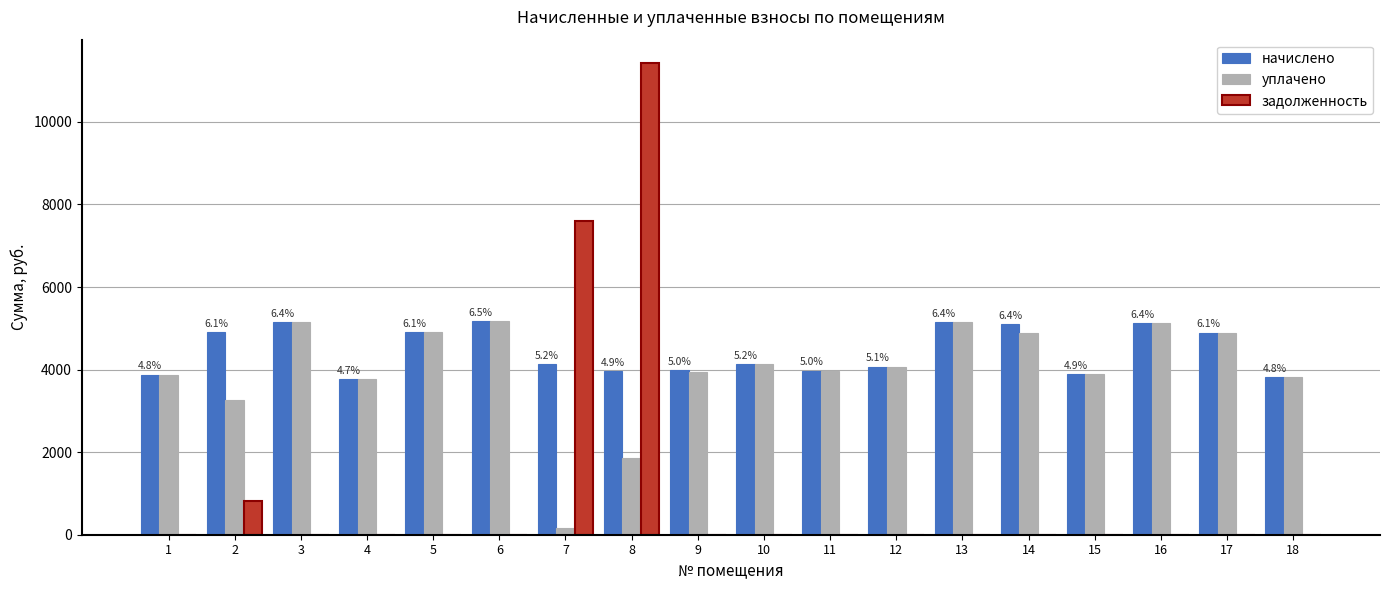

What are all the series names shown in the legend?

начислено, уплачено, задолженность